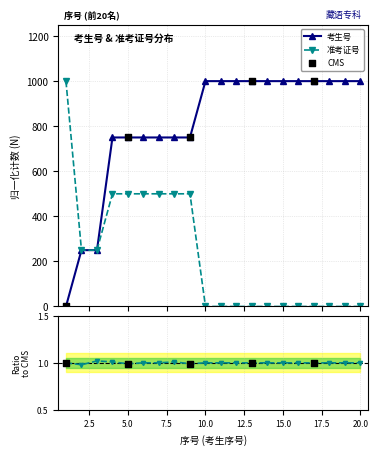

Which series has the largest Y range (max minus min)?

考生号